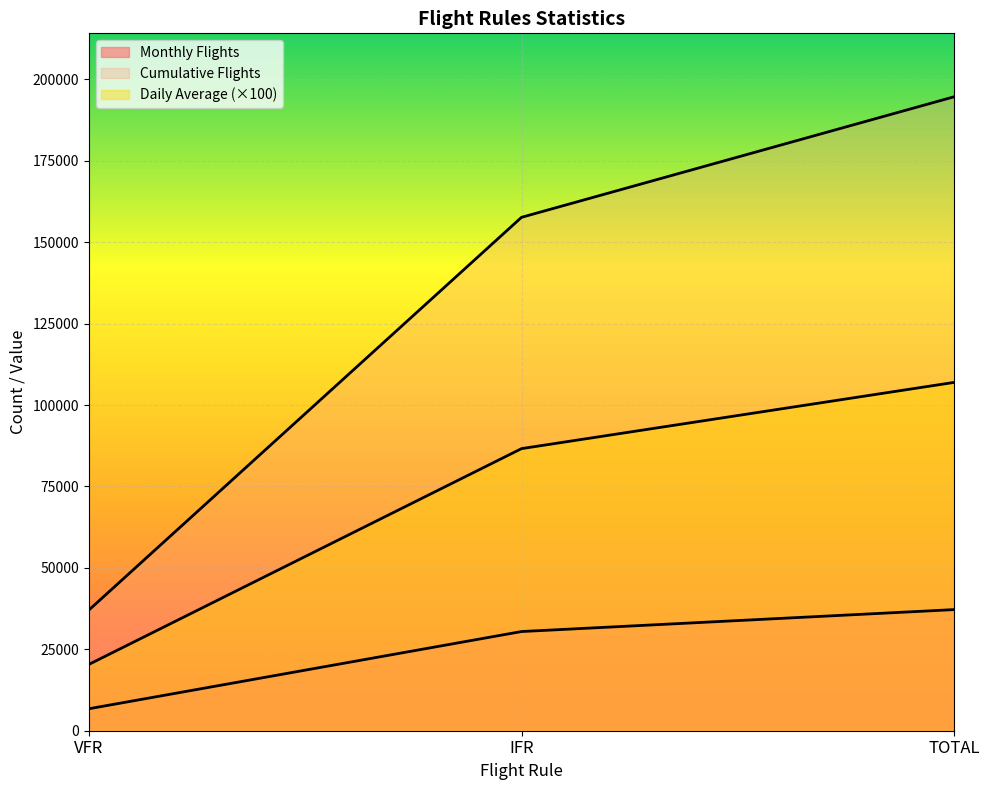

Is it true that Cumulative Flights equals 21045.9 at VFR?

False